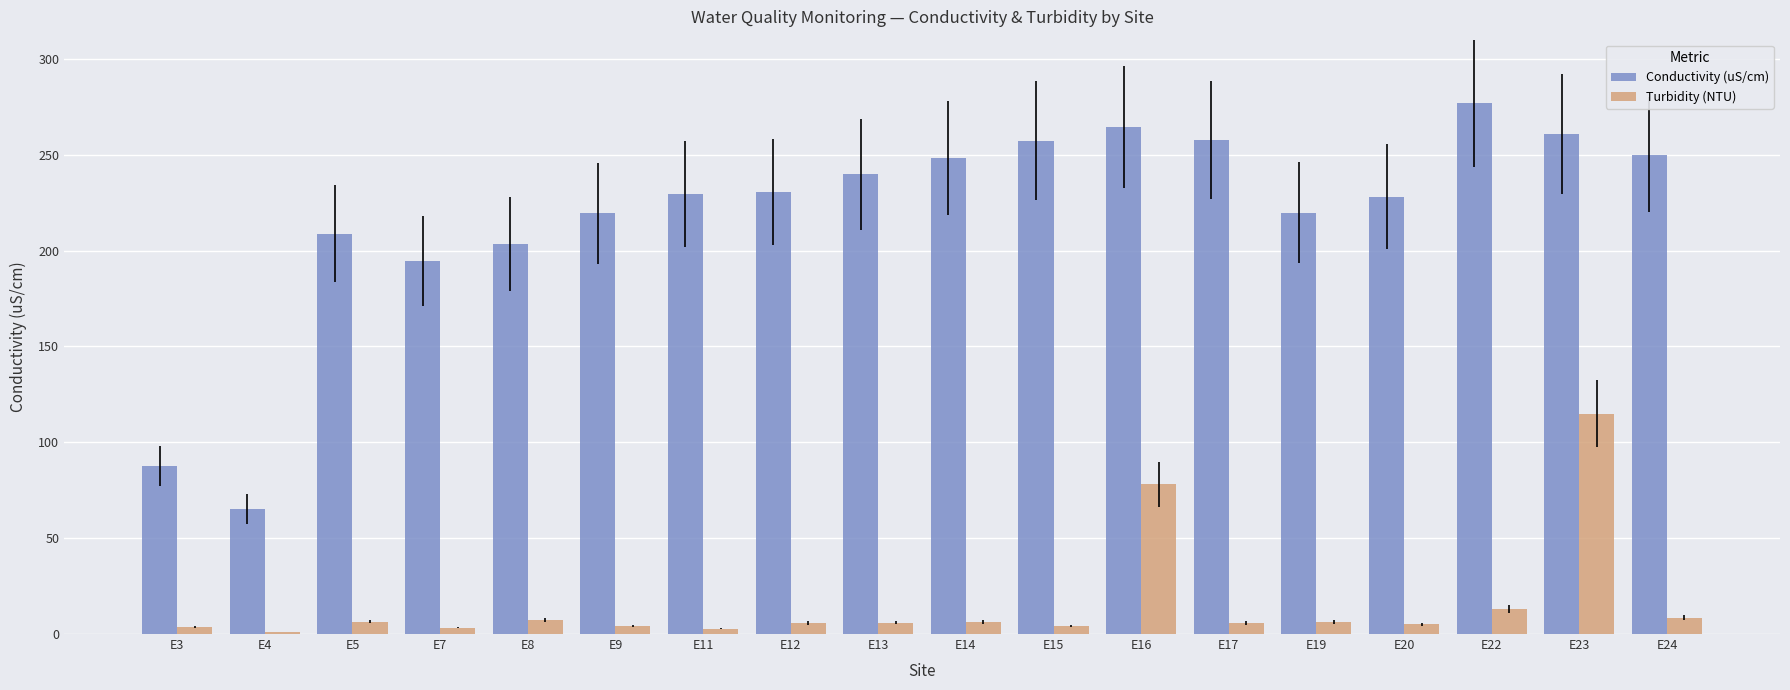

At how many categories does at least one series exceed 169?

16